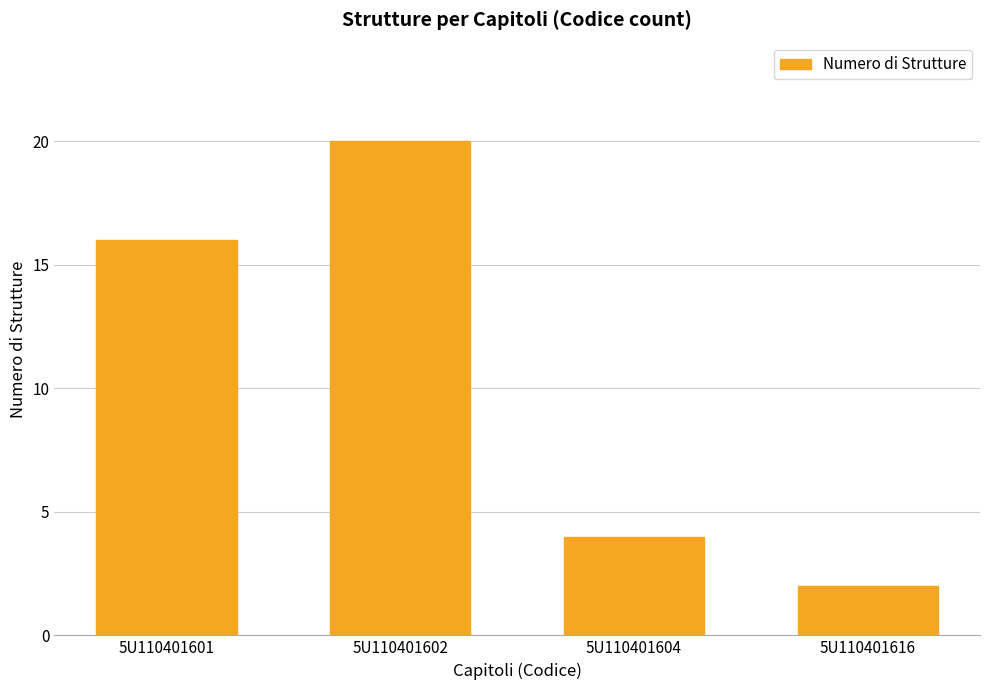

What is the smallest value displayed?

2